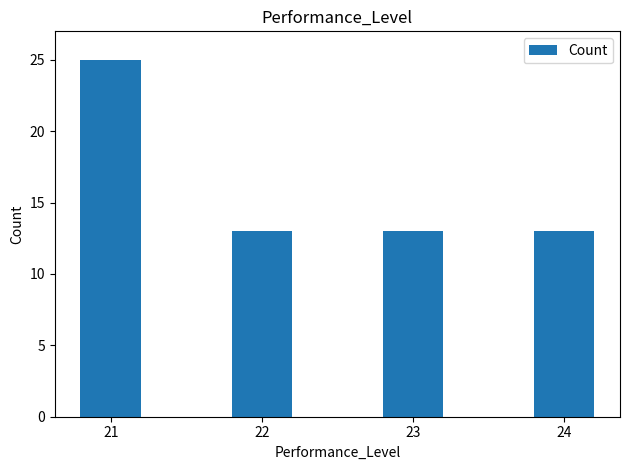

What is the value of the 2nd bar from the left?

13